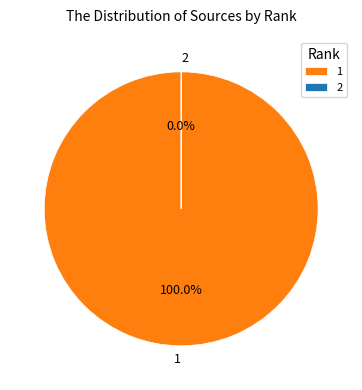

How many segments does this pie chart have?

2